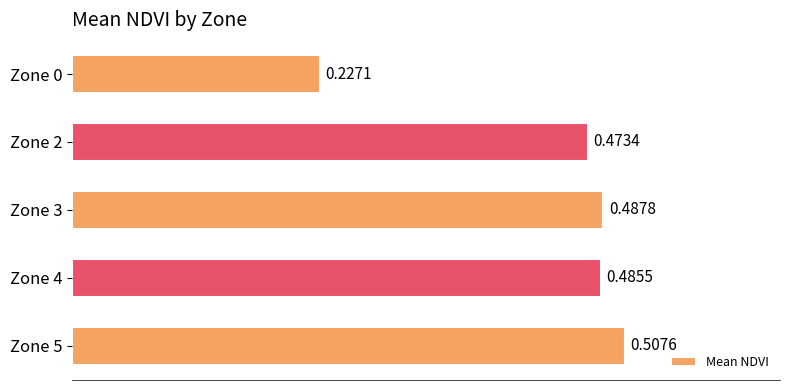

How many bars are there in total?

5